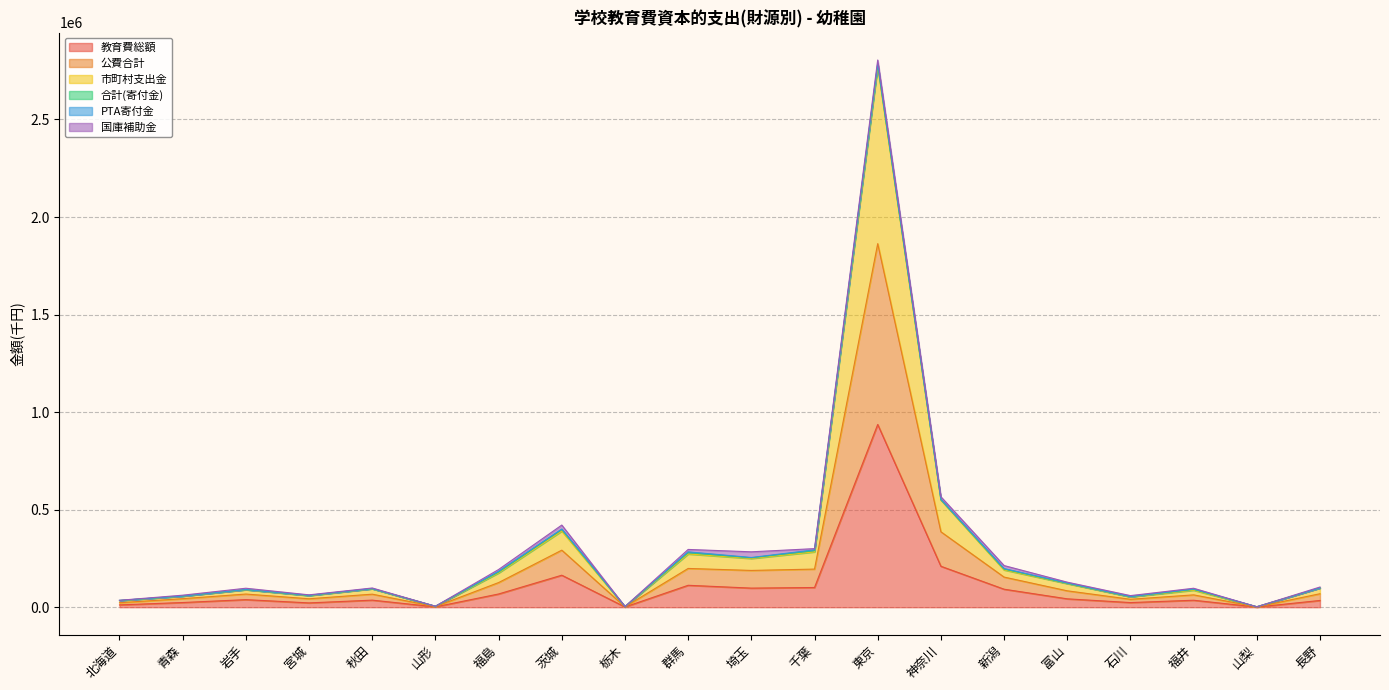

List the labels in order of 市町村支出金 value, largest first.

東京, 神奈川, 茨城, 千葉, 群馬, 埼玉, 新潟, 福島, 富山, 長野, 秋田, 福井, 岩手, 宮城, 青森, 石川, 北海道, 山形, 栃木, 山梨